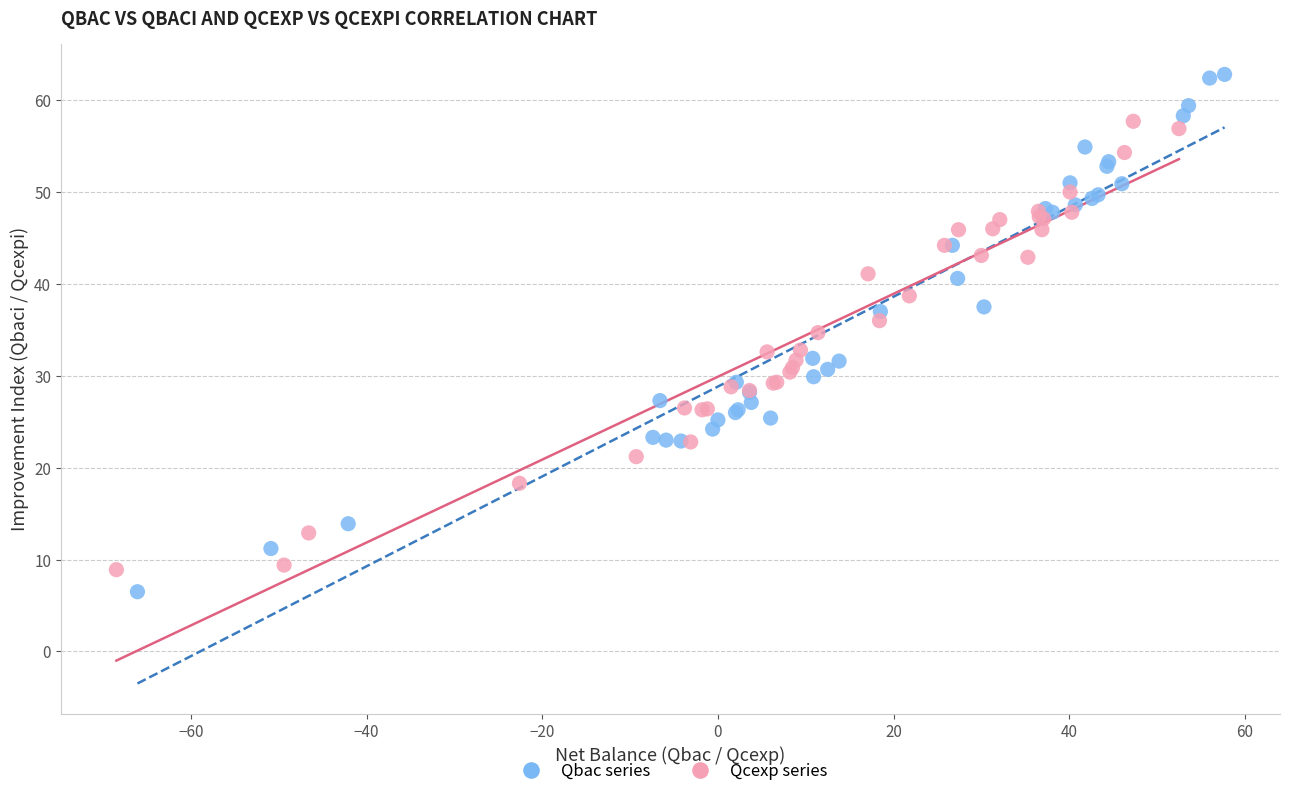

Which series reaches the maximum Y coordinate?

Qbac series